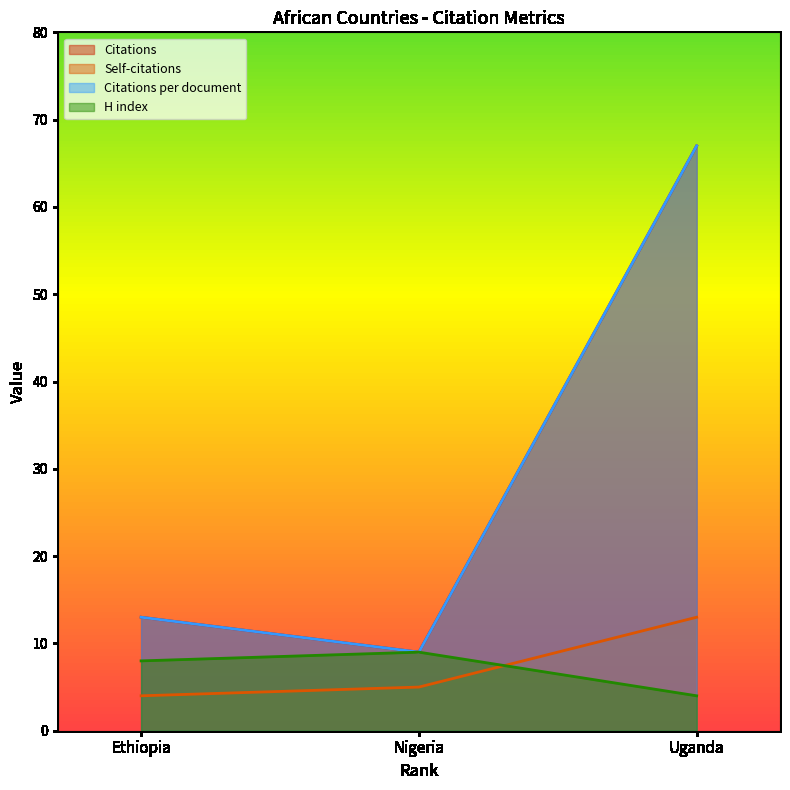

At which category is the sum across all series the highest?

Uganda